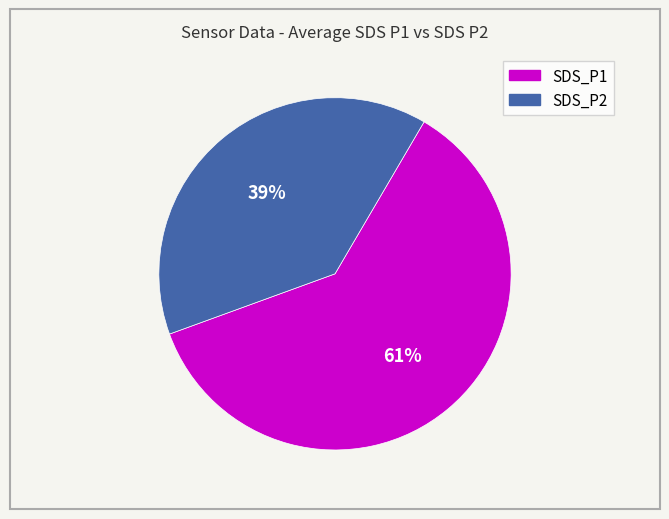

The SDS_P2 slice represents 33% of the pie. True or false?

False